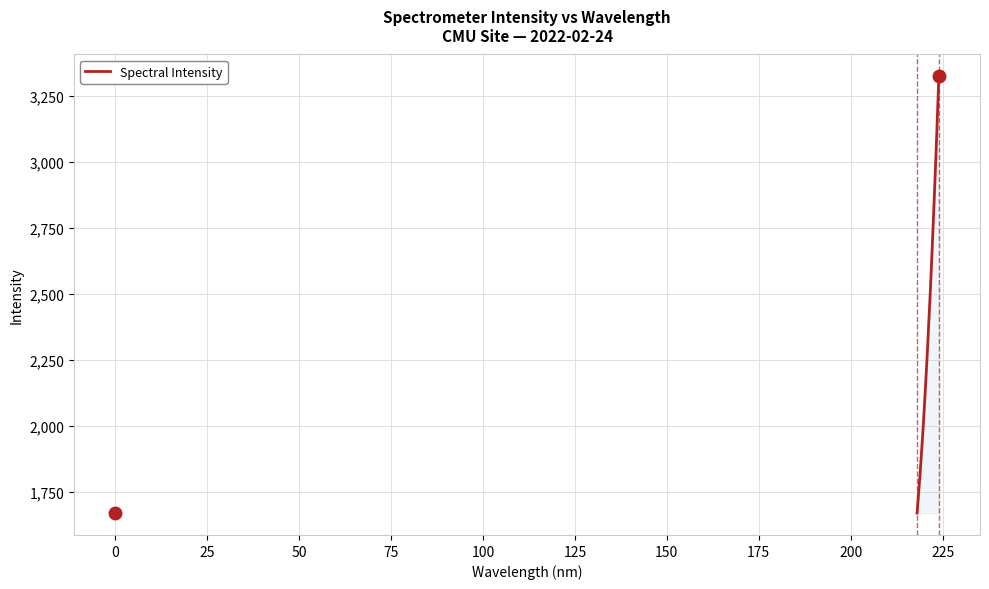

What is the minimum value shown in the chart?

1668.7